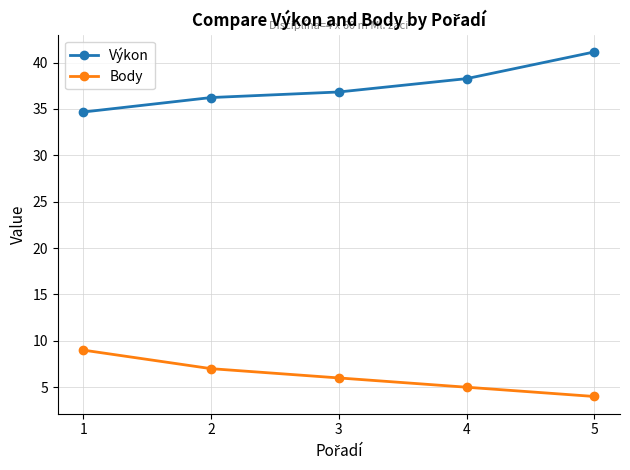

Which series has the largest total across all categories?

Výkon